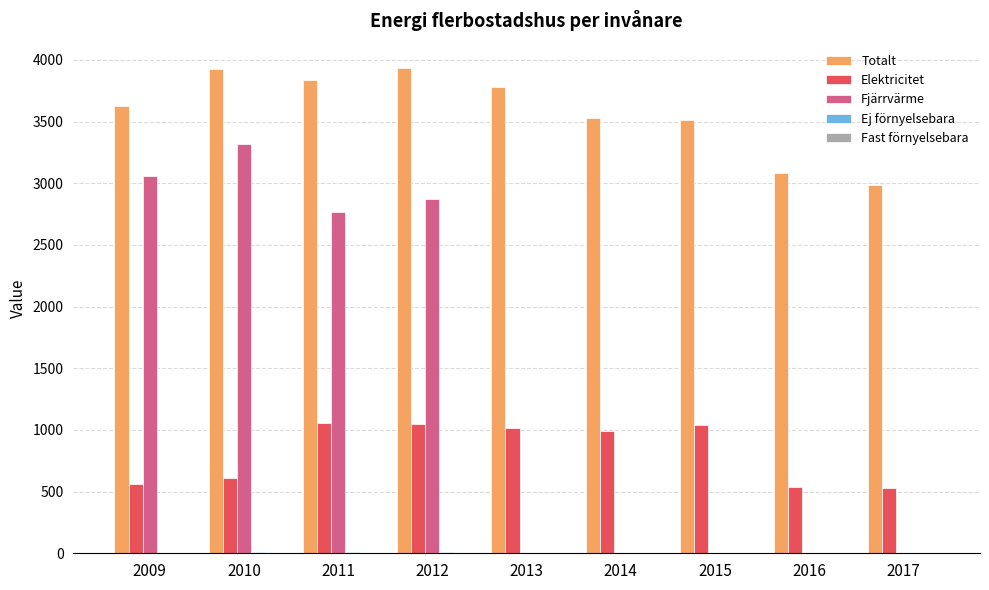

What is the spread (max minus min) of values at 2011?

3822